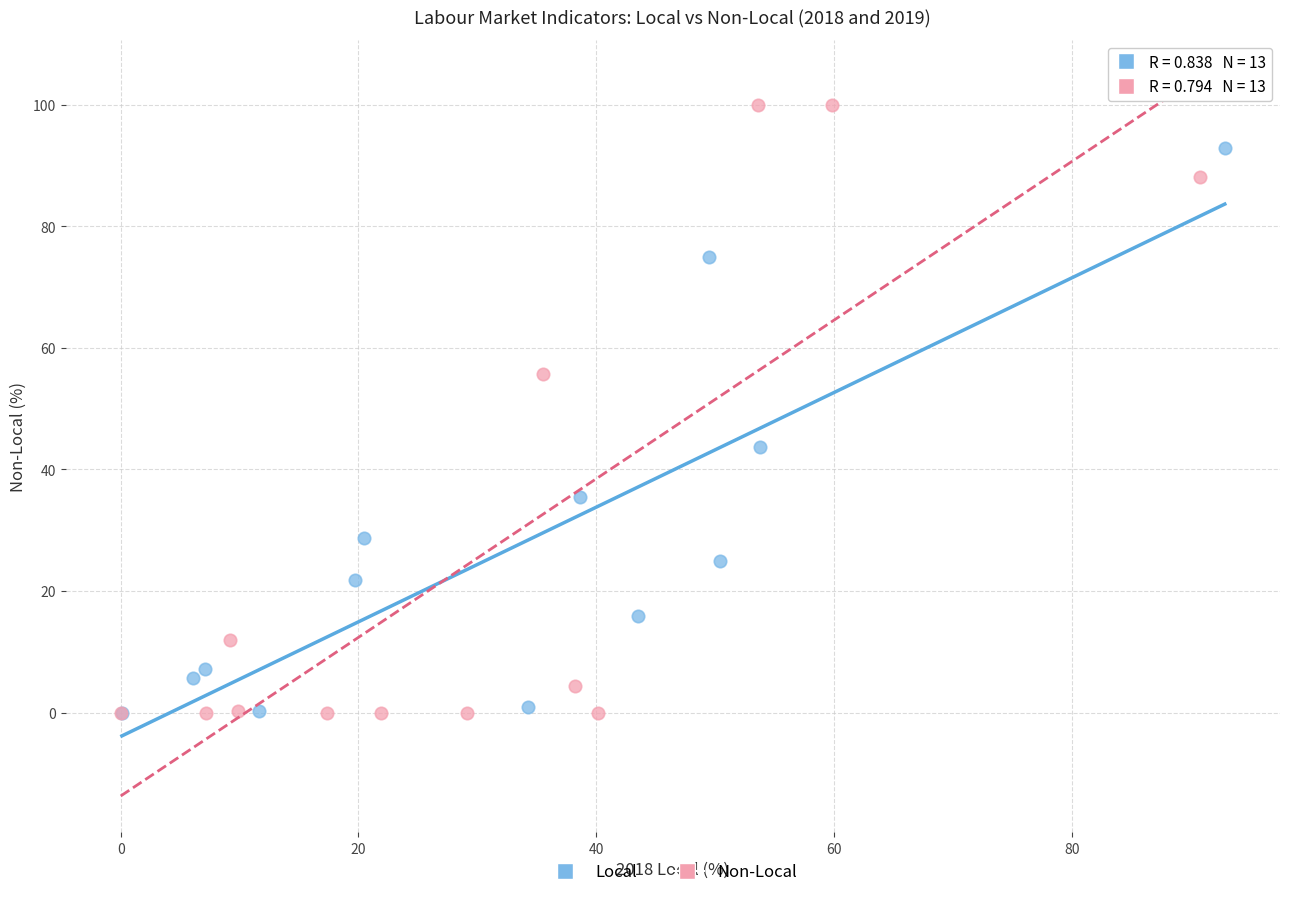

Which series contains the highest Y value?

Non-Local